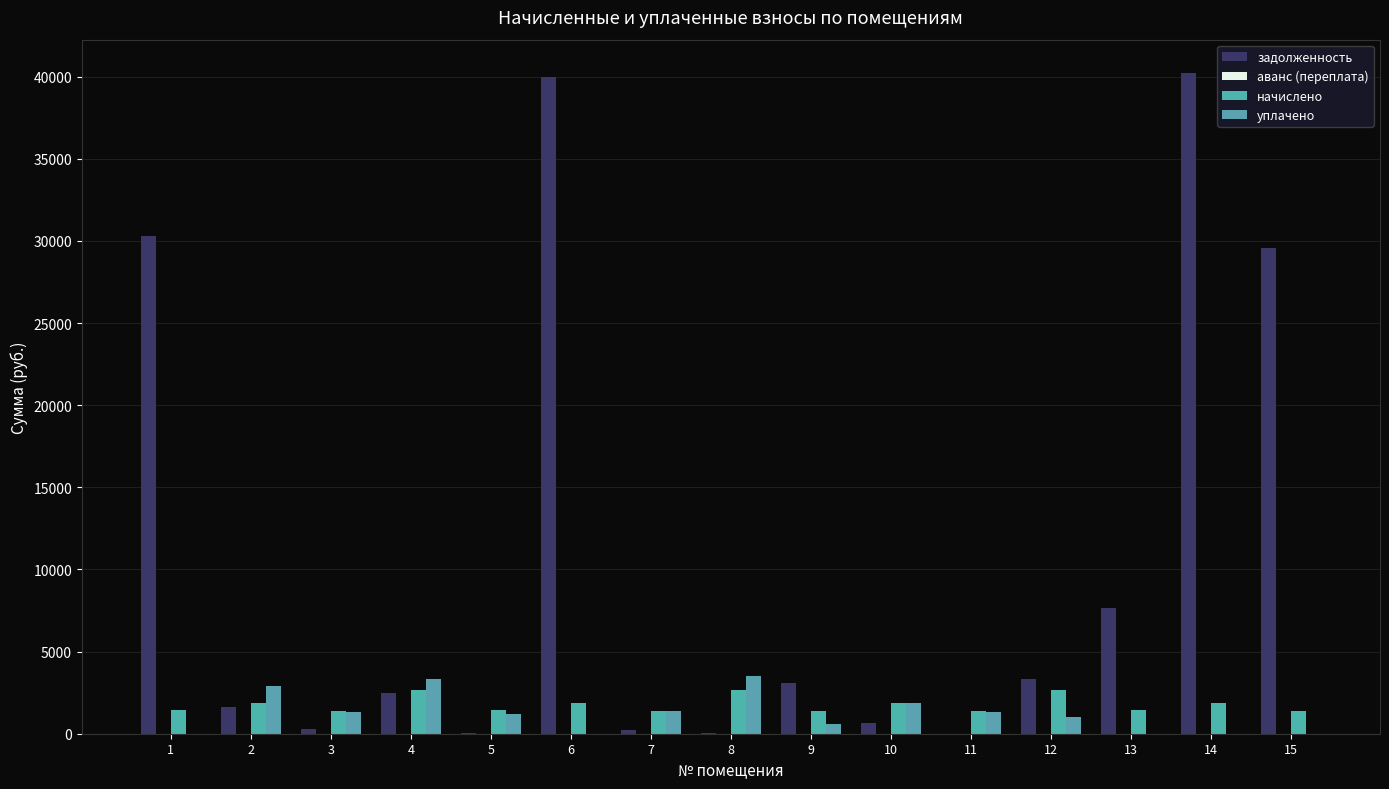

How many series are shown in this chart?

4